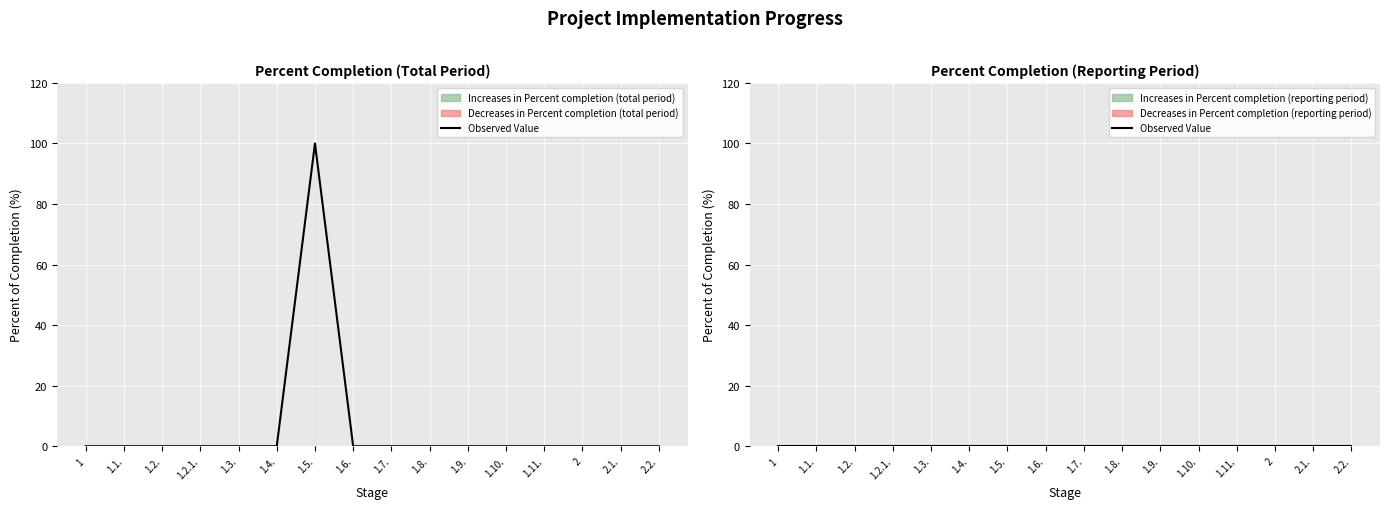

The value at 1.11. is 39. True or false?

False